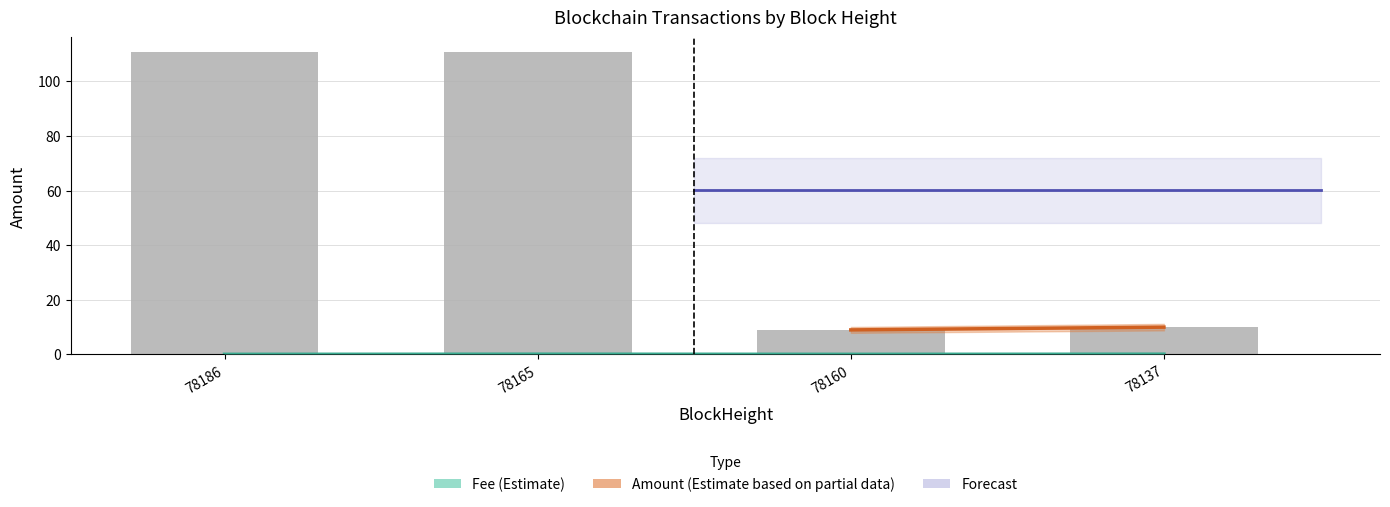

Rank the categories by Fee value from lowest to highest.

78186, 78160, 78165, 78137